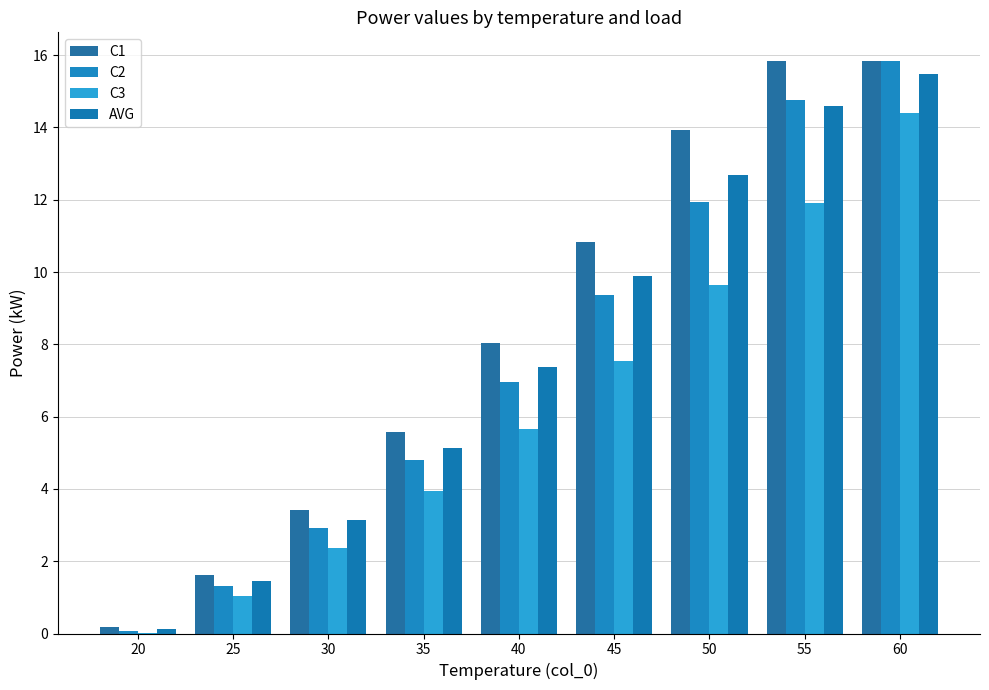

Count the number of categories in the chart.

9